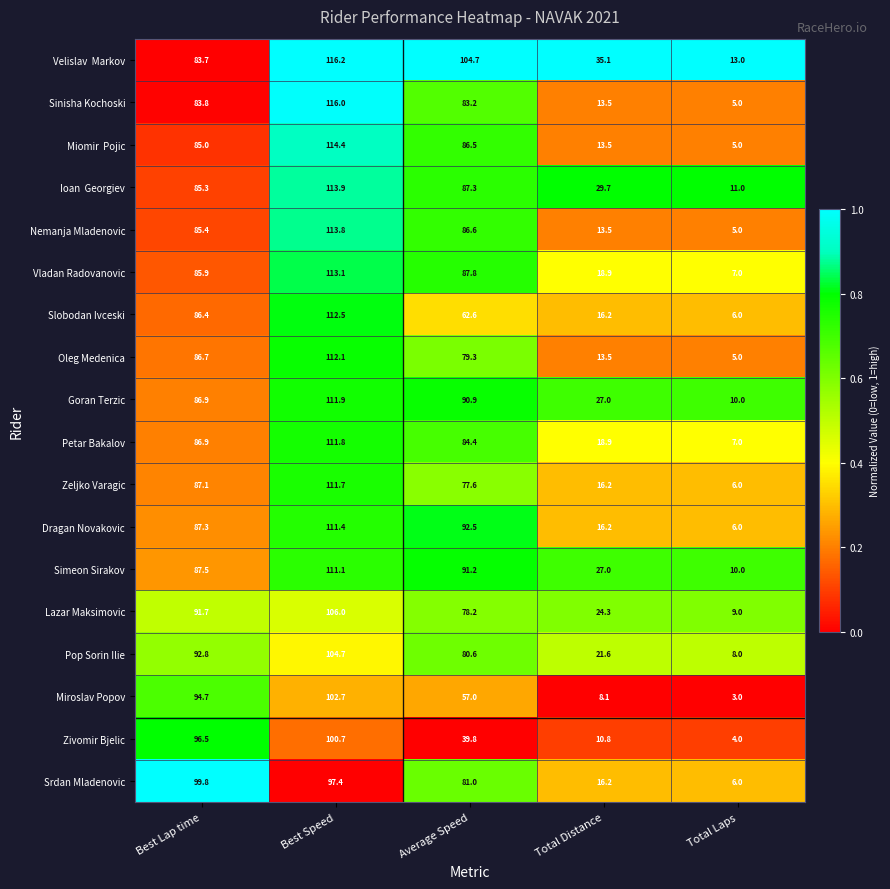

At which label does Nemanja Mladenovic reach its minimum?

Total Laps